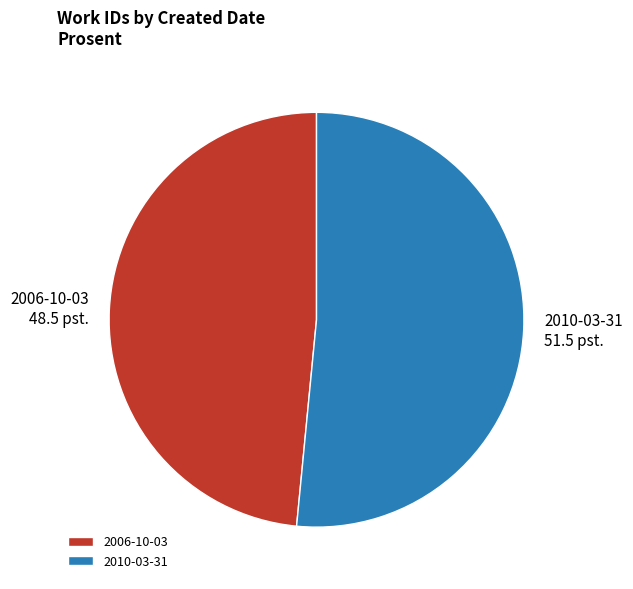

Is the sum of 2010-03-31 and 2006-10-03 greater than half?

Yes